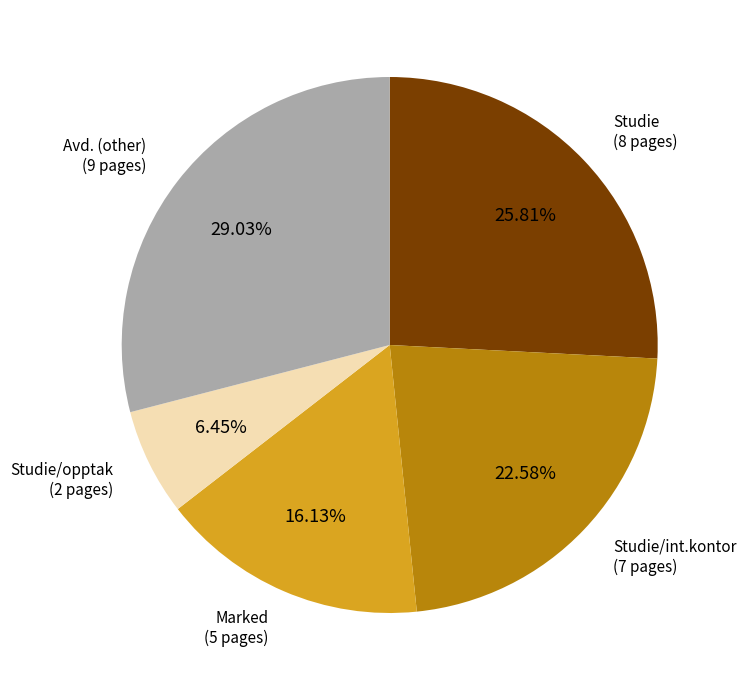

Does Marked represent more than half of the total?

No